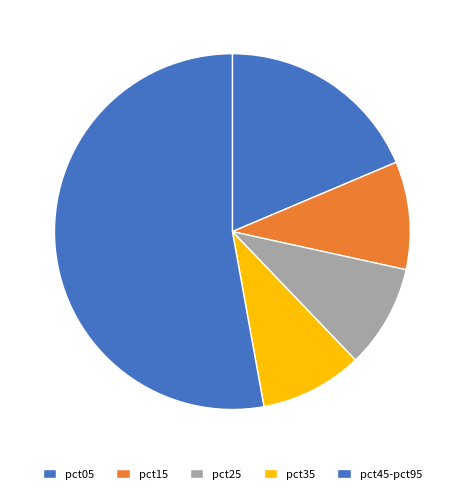

How many segments does this pie chart have?

5